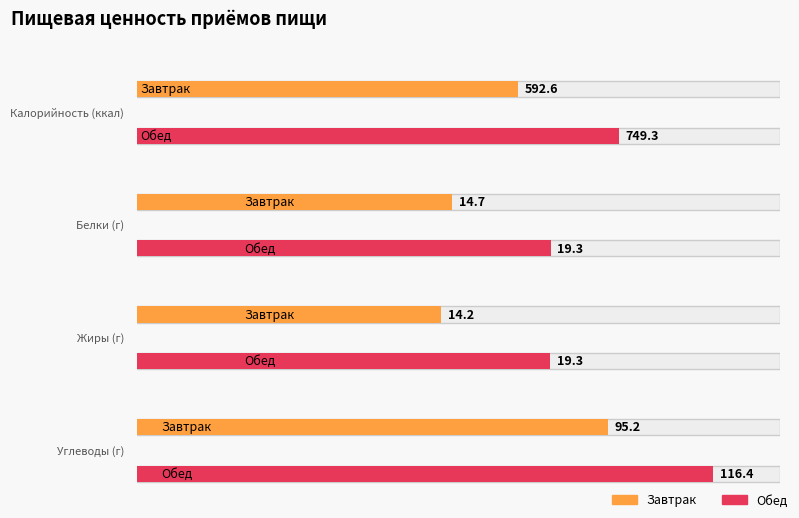

What is the maximum value shown in the chart?

749.3